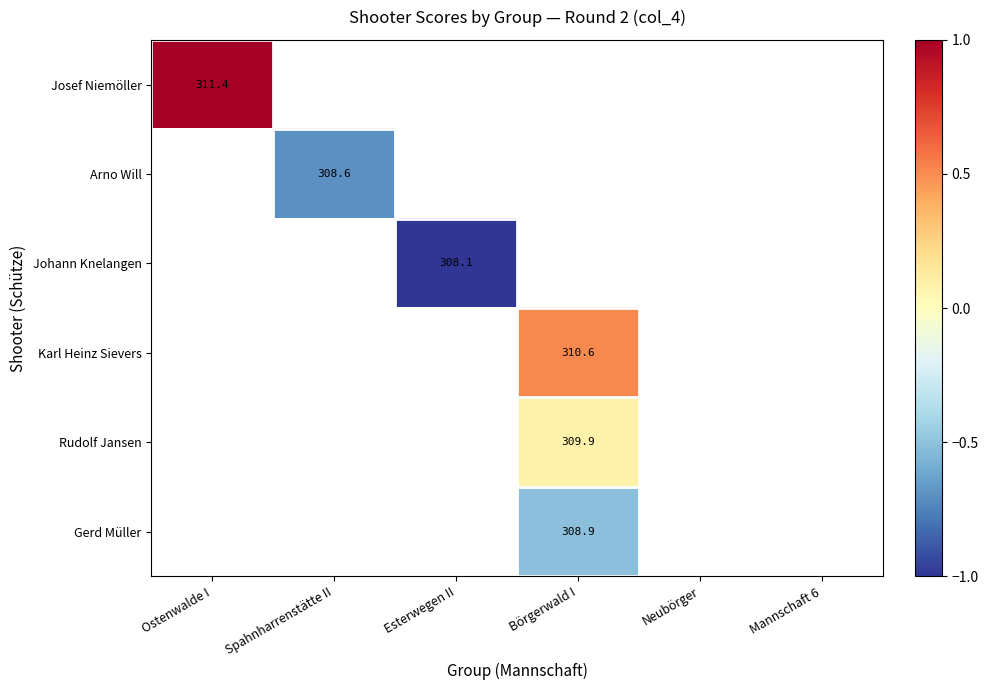

The value of Arno Will at Spahnharrenstätte II is 308.6. True or false?

True